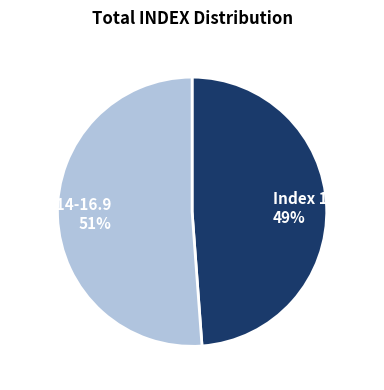

To the nearest percent, what portion does Index 14-16.9 51% represent?

51%